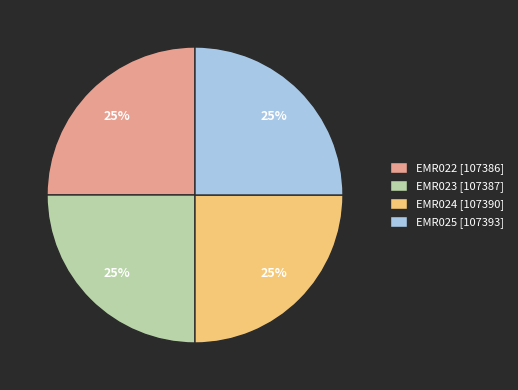

Is it true that EMR022 is 25% of the pie?

True